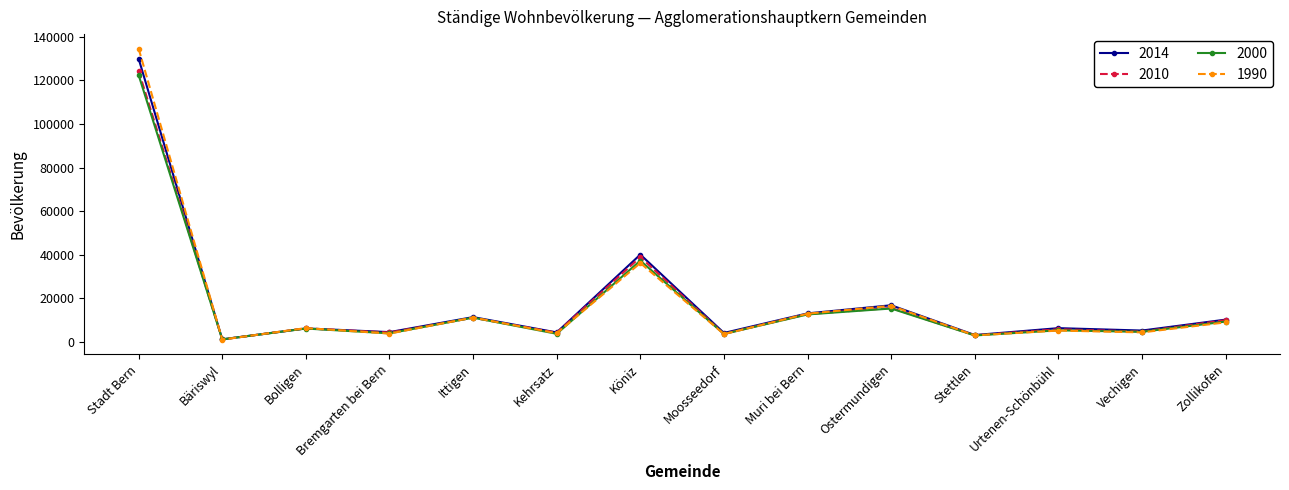

Is it true that 2000 equals 196975 at Stadt Bern?

False